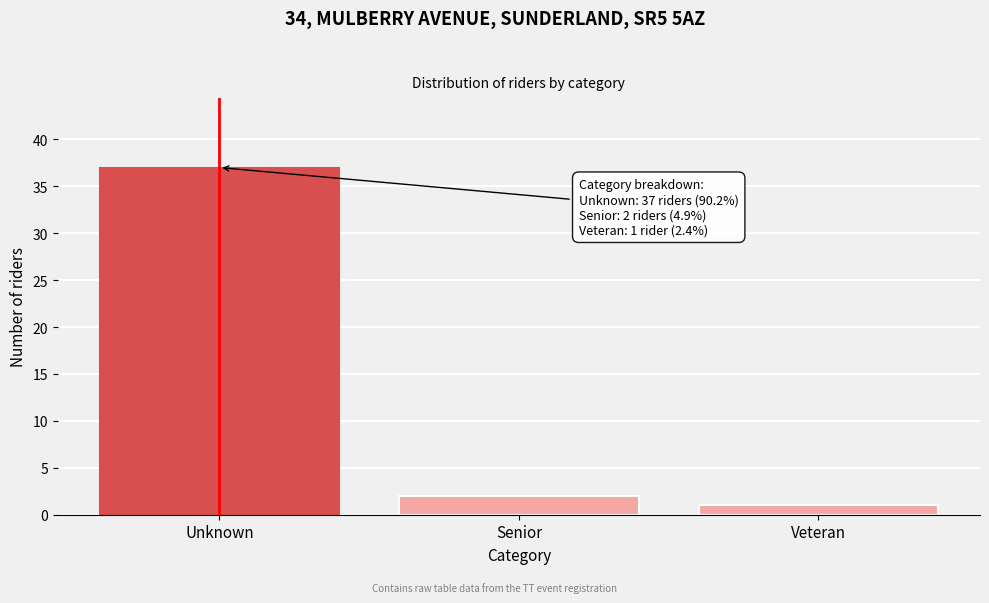

Reading left to right, extract all data points from this chart.

37	2	1